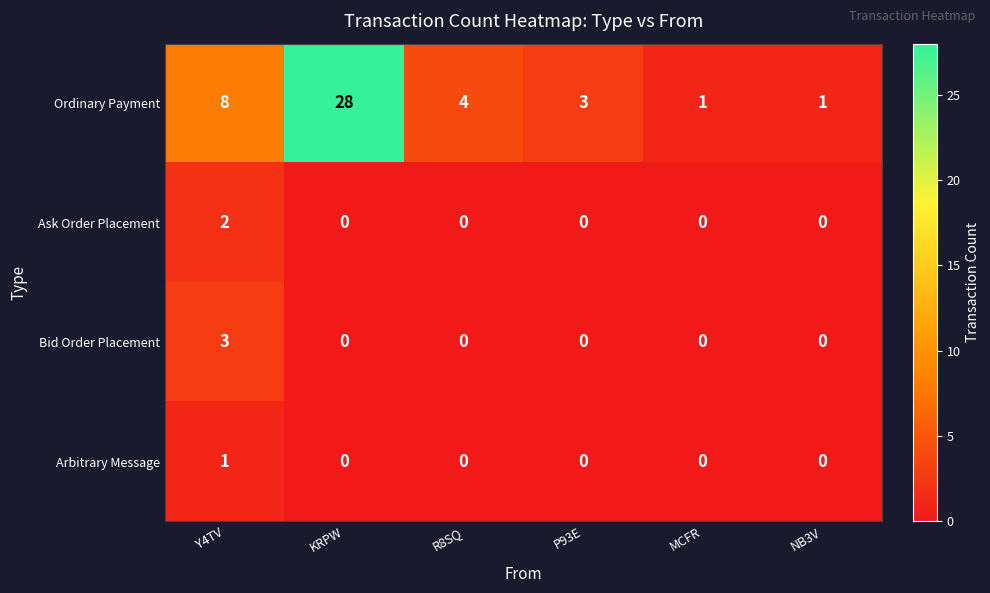

What is the maximum value for Ordinary Payment?

28